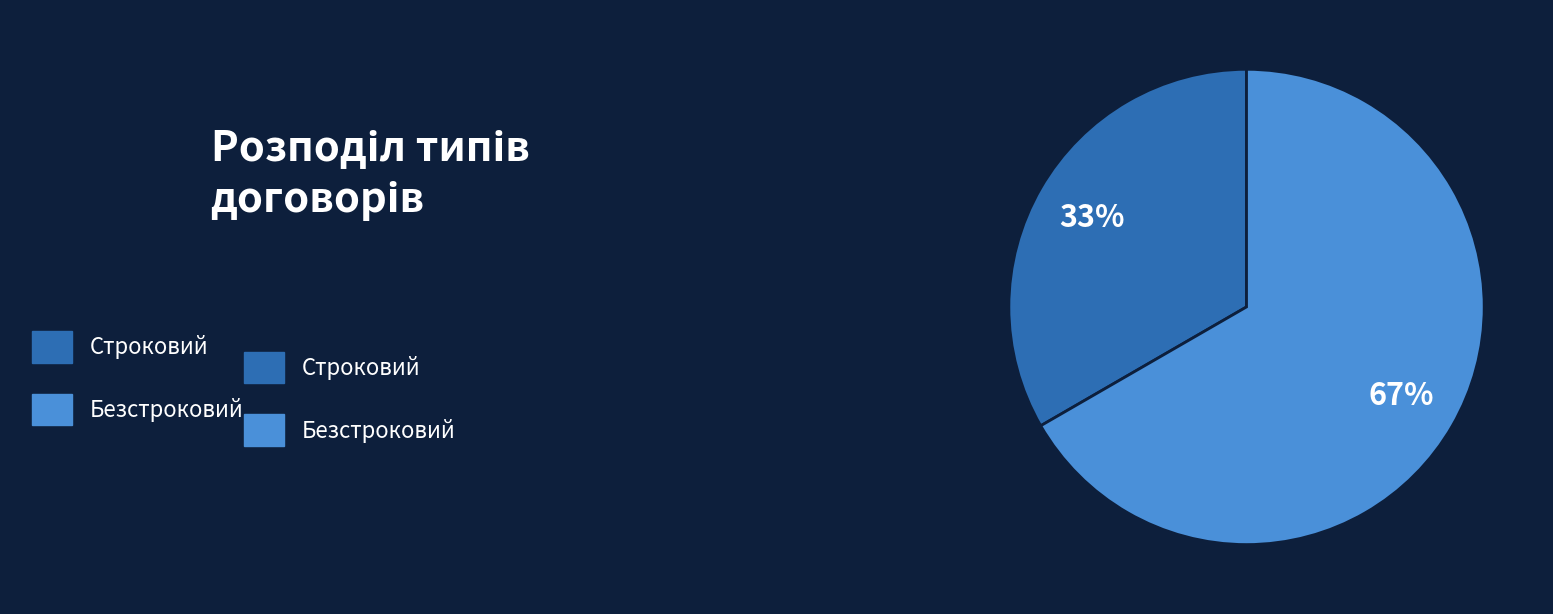

How many slices are in this pie chart?

2